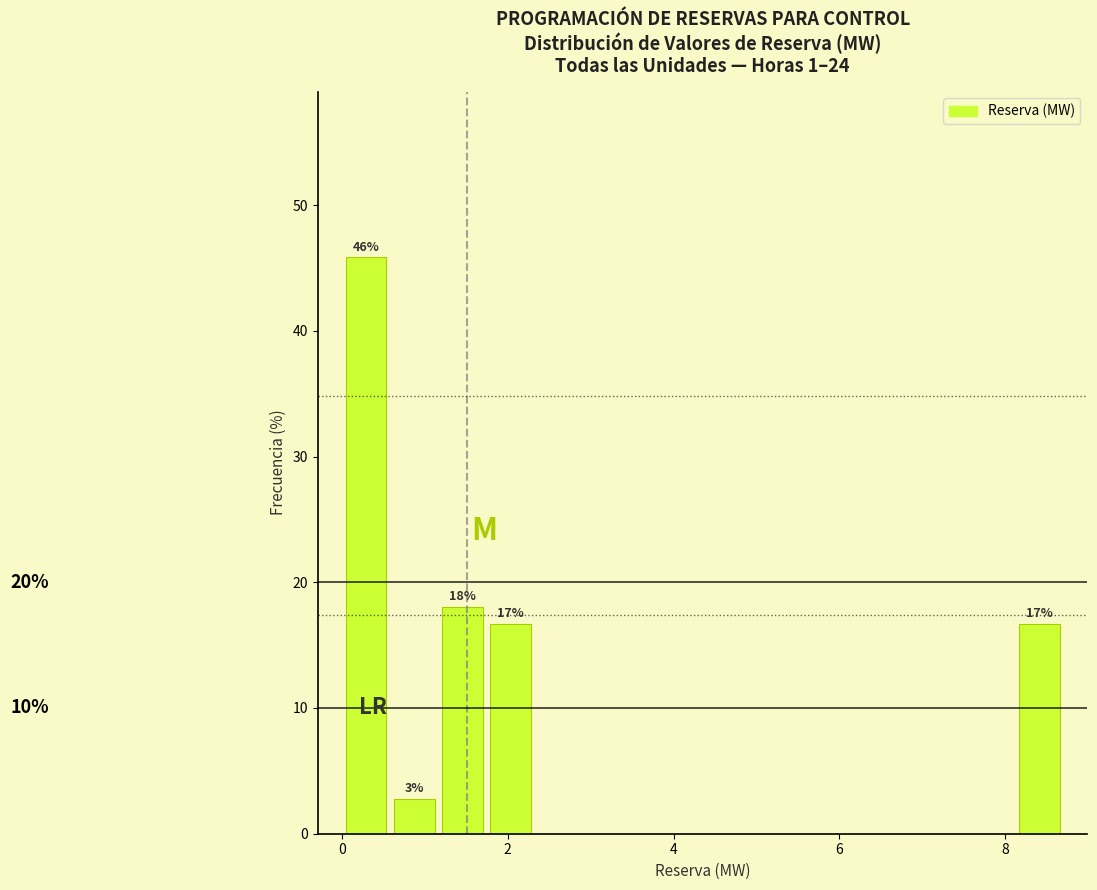

Around what value on the x-axis is the tallest bar? Give the approximate position of its centre, as read against the axis.

0.2